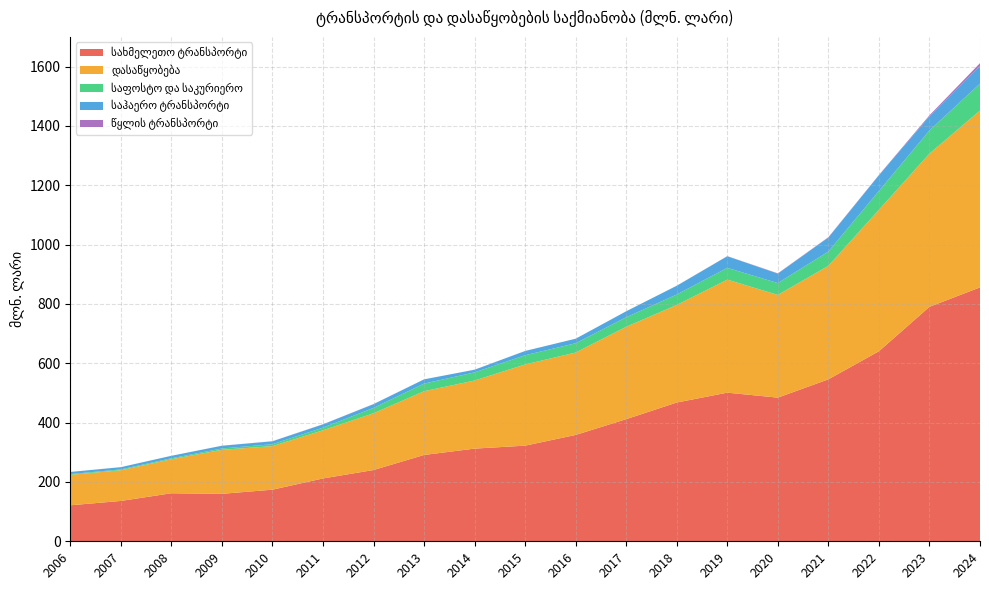

Reading left to right, transcribe all the data shown in this chart.

სახმელეთო ტრანსპორტი: 2006=121.3	2007=136.0	2008=161.8	2009=159.9	2010=173.9	2011=211.8	2012=240.1	2013=290.9	2014=312.3	2015=322.3	2016=358.4	2017=411.6	2018=467.6	2019=500.9	2020=484.1	2021=545.8	2022=640.4	2023=790.3	2024=855.7
დასაწყობება: 2006=102.7	2007=103.5	2008=114.7	2009=148.4	2010=146.8	2011=162.3	2012=191.4	2013=214.9	2014=229.6	2015=273.7	2016=277.8	2017=311.5	2018=328.9	2019=381.0	2020=346.2	2021=382.6	2022=476.9	2023=516.4	2024=596.1
საფოსტო და საკურიერო: 2006=2.5	2007=2.7	2008=3.2	2009=4.5	2010=6.5	2011=8.9	2012=18.0	2013=25.6	2014=27.4	2015=31.0	2016=31.3	2017=32.0	2018=35.2	2019=39.7	2020=39.9	2021=48.1	2022=63.4	2023=77.9	2024=90.8
საჰაერო ტრანსპორტი: 2006=7.2	2007=7.6	2008=8.4	2009=9.2	2010=9.7	2011=11.0	2012=12.6	2013=14.4	2014=8.9	2015=14.4	2016=15.3	2017=20.3	2018=29.5	2019=39.1	2020=32.0	2021=47.4	2022=53.0	2023=47.7	2024=60.2
წყლის ტრანსპორტი: 2006=0.1	2007=0.1	2008=0.1	2009=0.1	2010=0.3	2011=0.4	2012=0.4	2013=0.0	2014=0.2	2015=0.1	2016=0.0	2017=0.0	2018=0.1	2019=0.4	2020=0.9	2021=1.0	2022=0.9	2023=3.4	2024=8.7